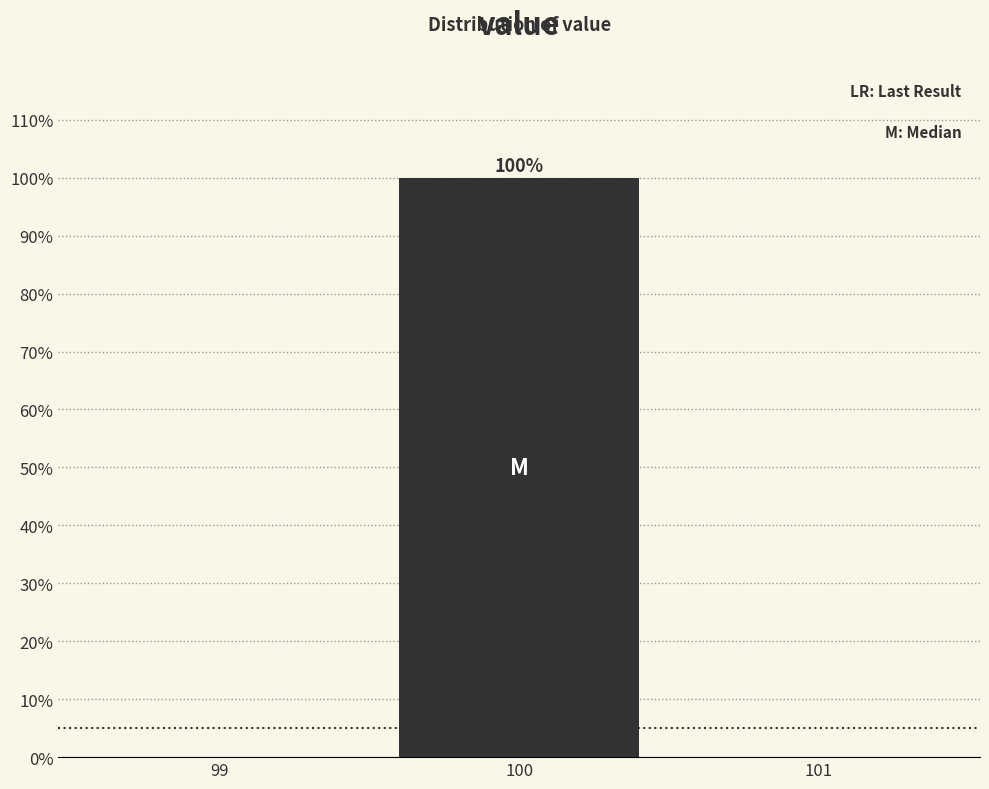

Over which range of the x-axis is the bar tallest?

99.5 to 100.5